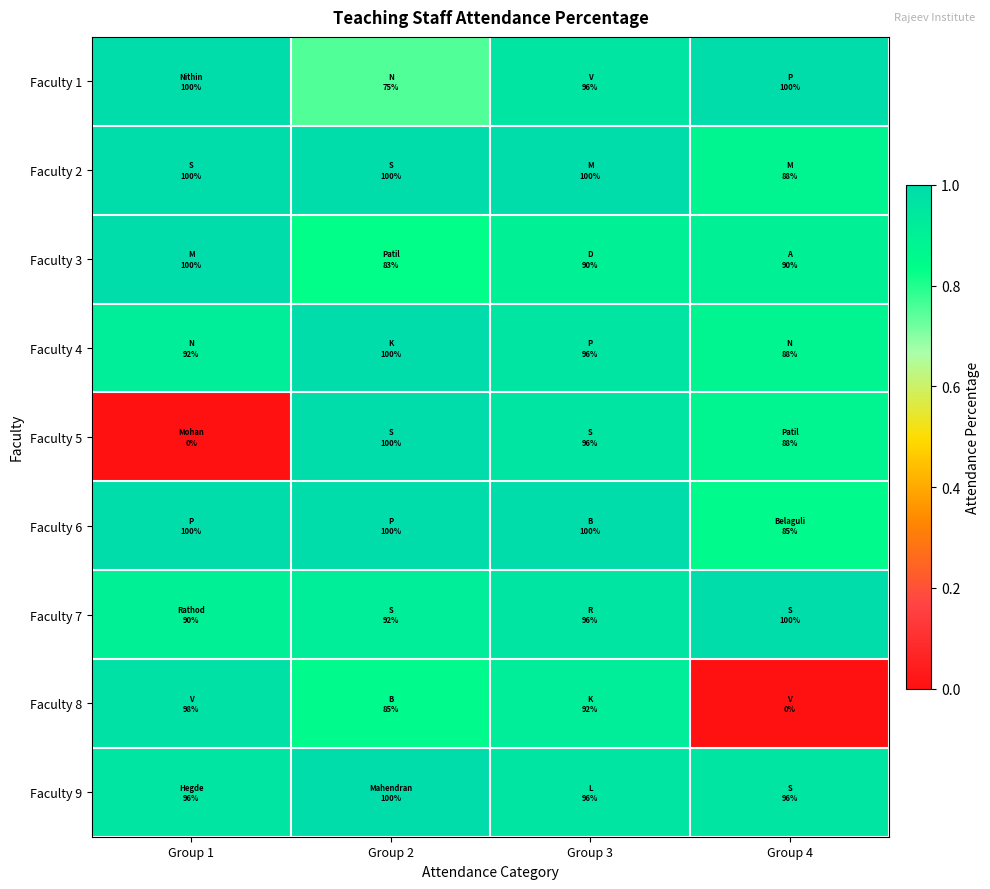

Reading right to left, transcribe all the data shown in this chart.

Faculty 1: Group 4=1.0	Group 3=1.0	Group 2=0.8	Group 1=1.0
Faculty 2: Group 4=0.9	Group 3=1.0	Group 2=1.0	Group 1=1.0
Faculty 3: Group 4=0.9	Group 3=0.9	Group 2=0.8	Group 1=1.0
Faculty 4: Group 4=0.9	Group 3=1.0	Group 2=1.0	Group 1=0.9
Faculty 5: Group 4=0.9	Group 3=1.0	Group 2=1.0	Group 1=0.0
Faculty 6: Group 4=0.9	Group 3=1.0	Group 2=1.0	Group 1=1.0
Faculty 7: Group 4=1.0	Group 3=1.0	Group 2=0.9	Group 1=0.9
Faculty 8: Group 4=0.0	Group 3=0.9	Group 2=0.9	Group 1=1.0
Faculty 9: Group 4=1.0	Group 3=1.0	Group 2=1.0	Group 1=1.0